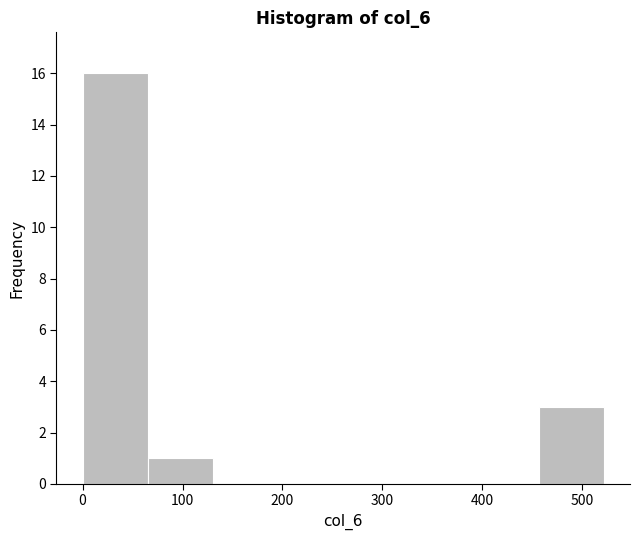

Reading left to right, list every bar in this chart as the range it spans on the x-axis followed by its height. Neither the bar edges nor the heights are printed on the chart, so give them approximately, as read against the axes.

0 to 70: 16
70 to 130: 1
130 to 200: 0
200 to 260: 0
260 to 330: 0
330 to 390: 0
390 to 460: 0
460 to 520: 3